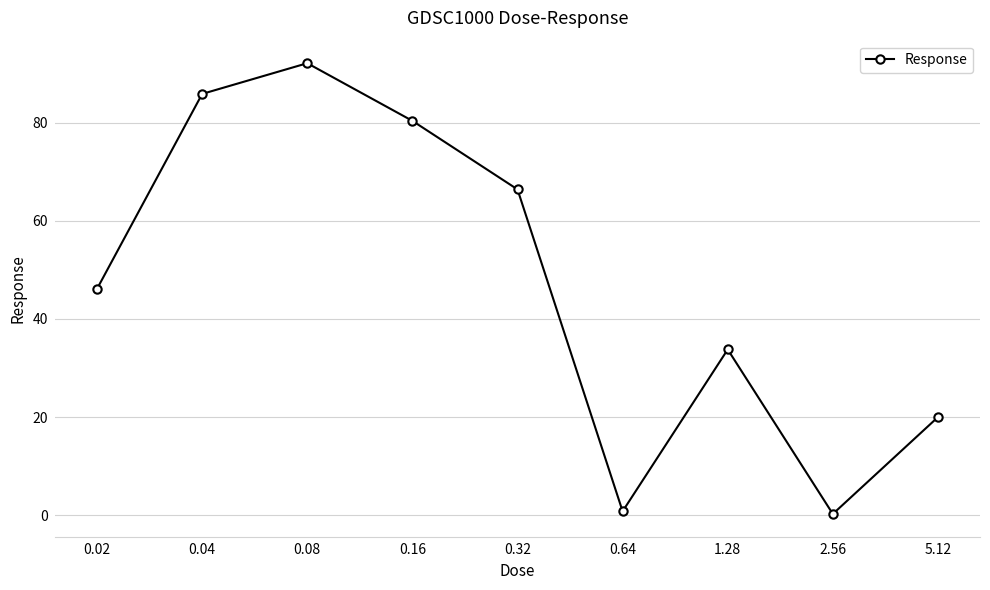

What is the value of the 9th point from the left?

20.0